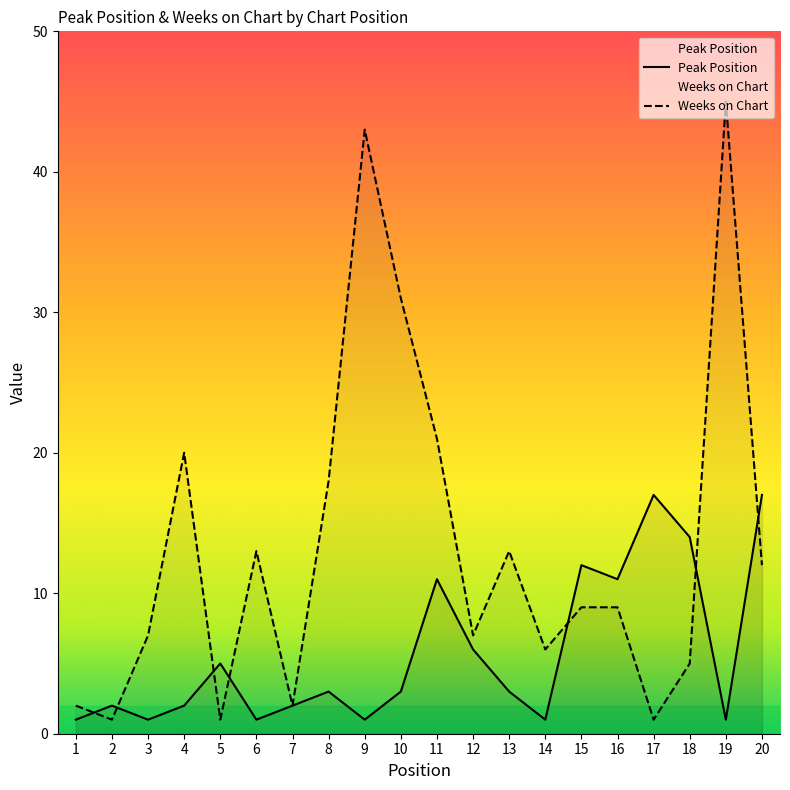

At which label does Peak Position reach its peak?

17